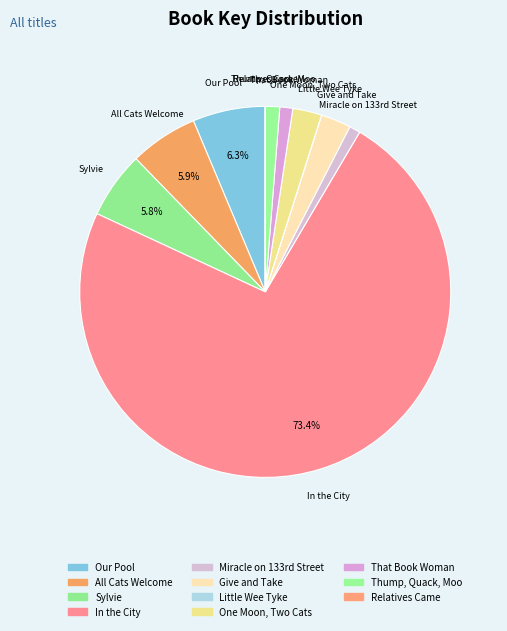

Does any single category account for the majority?

Yes